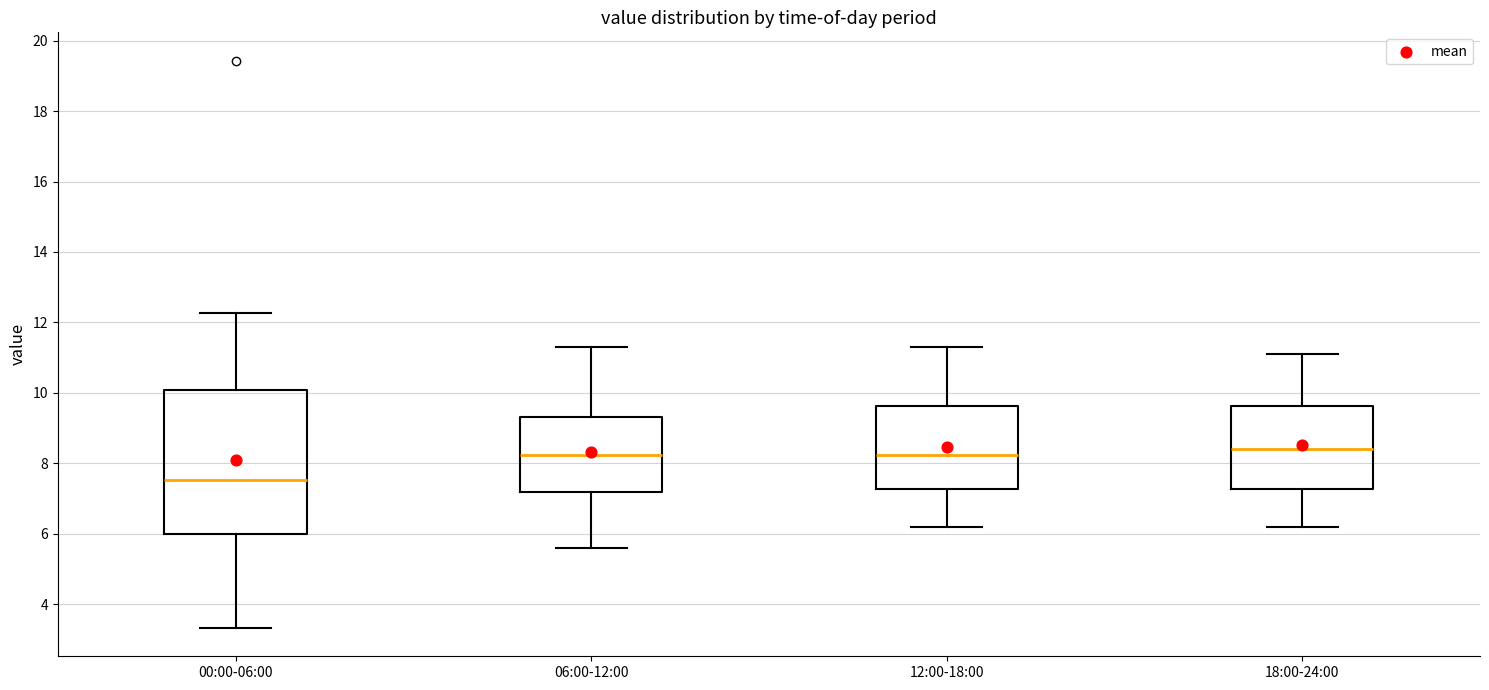

Reading left to right, read every box against the y-axis: the position of its median line, the range the box covers, and the ends of its whiskers. The values are not printed on the chart, so give them approximately, as read against the axis.

00:00-06:00: median 7.6, box 6.0 to 10.0, whiskers 3.4 to 12.2
06:00-12:00: median 8.2, box 7.2 to 9.4, whiskers 5.6 to 11.4
12:00-18:00: median 8.2, box 7.2 to 9.6, whiskers 6.2 to 11.4
18:00-24:00: median 8.4, box 7.2 to 9.6, whiskers 6.2 to 11.2